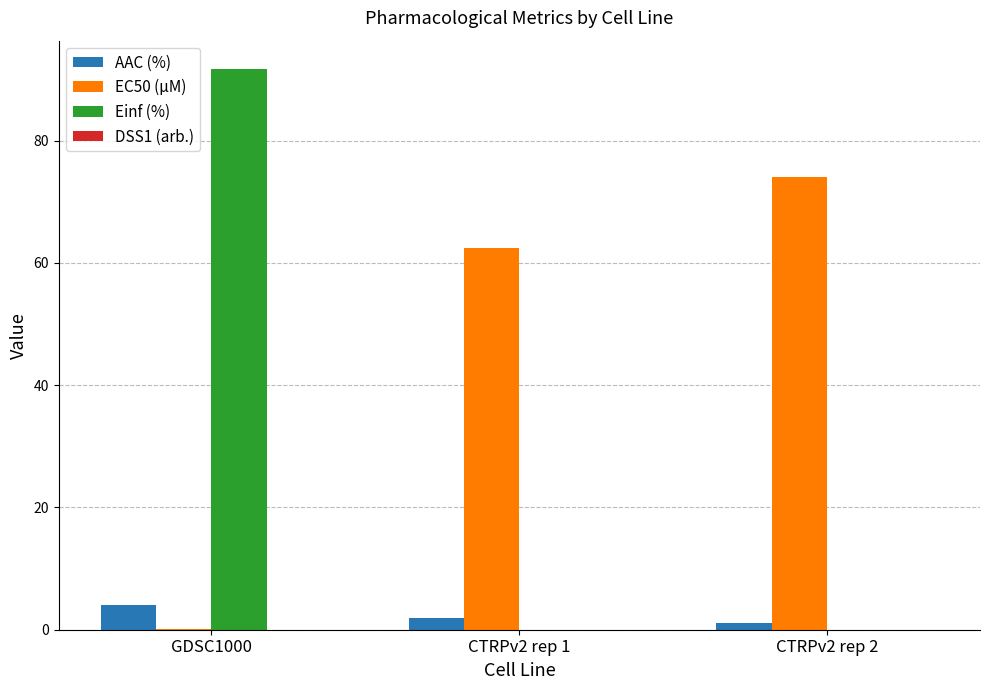

The EC50 (µM) series shows 19.6 at CTRPv2 rep 2. True or false?

False